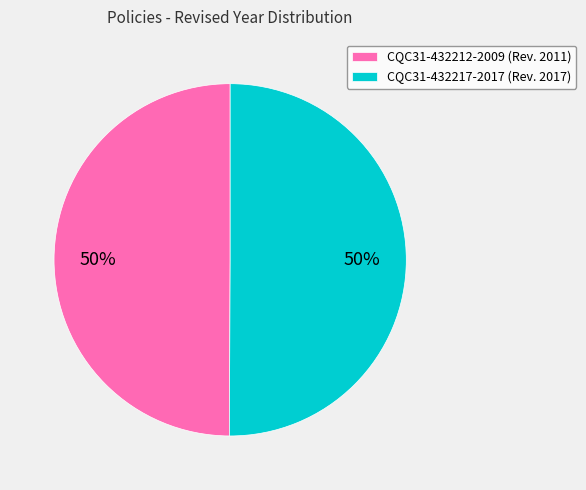

Do CQC31-432212-2009 and CQC31-432217-2017 together represent more than half of the pie?

Yes